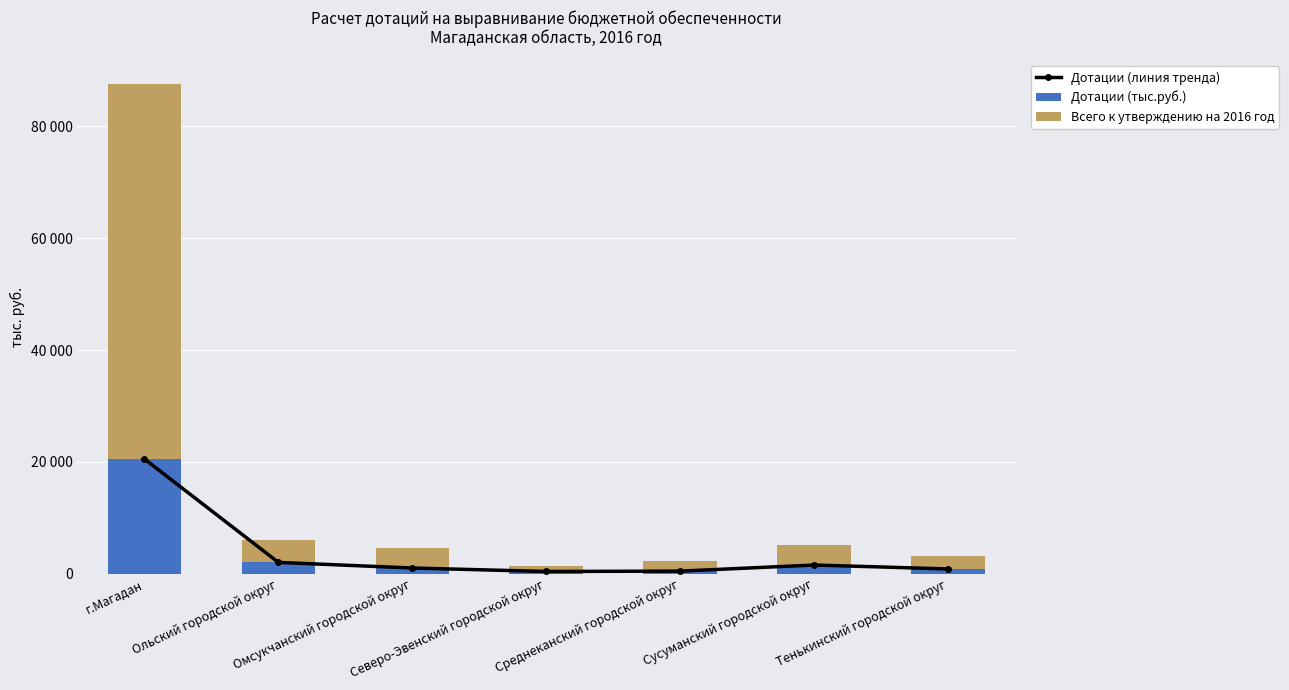

Reading left to right, transcribe all the data shown in this chart.

Дотации (линия тренда): г.Магадан=20531	Ольский городской округ=2050	Омсукчанский городской округ=1047	Северо-Эвенский городской округ=427	Среднеканский городской округ=492	Сусуманский городской округ=1580	Тенькинский городской округ=880
Дотации (тыс.руб.): г.Магадан=20531	Ольский городской округ=2050	Омсукчанский городской округ=1047	Северо-Эвенский городской округ=427	Среднеканский городской округ=492	Сусуманский городской округ=1580	Тенькинский городской округ=880
Всего к утверждению на 2016 год: г.Магадан=66963	Ольский городской округ=4077	Омсукчанский городской округ=3600	Северо-Эвенский городской округ=1057	Среднеканский городской округ=1722	Сусуманский городской округ=3497	Тенькинский городской округ=2375